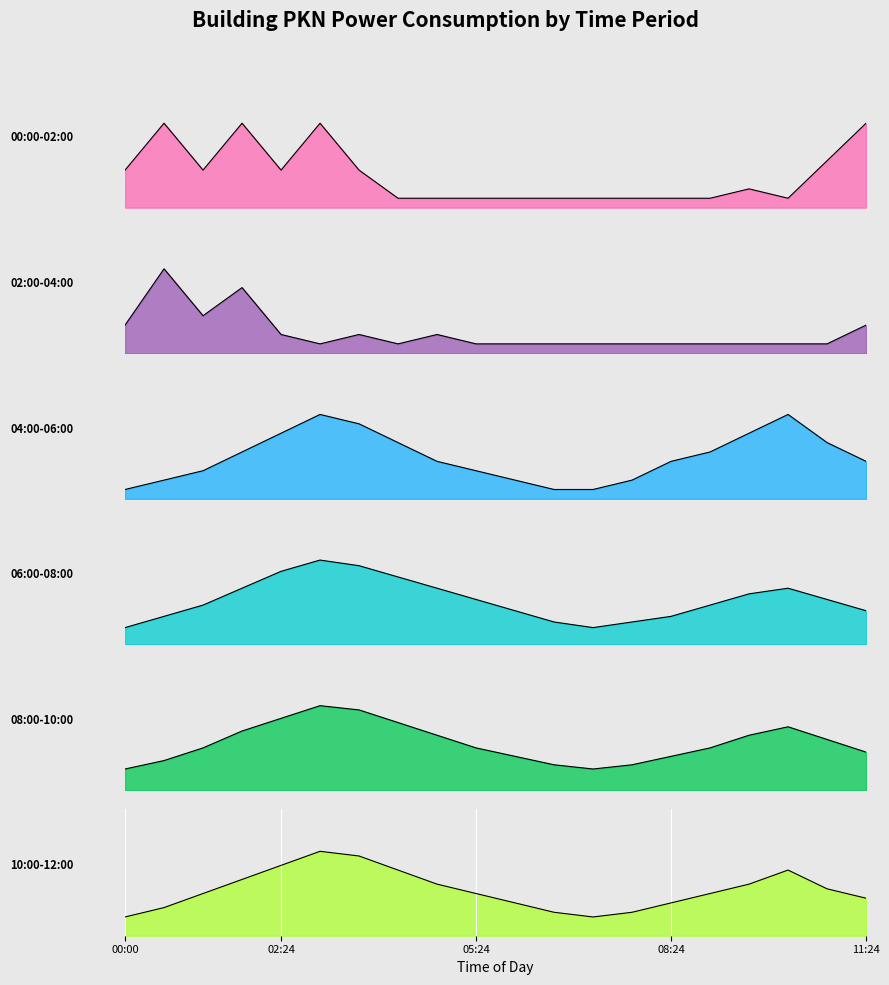

What position from the right is 00:36?

19